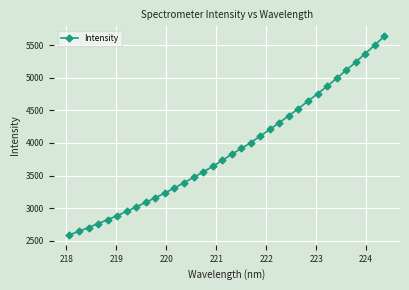

Is this an area chart (filled region under the line)?

No